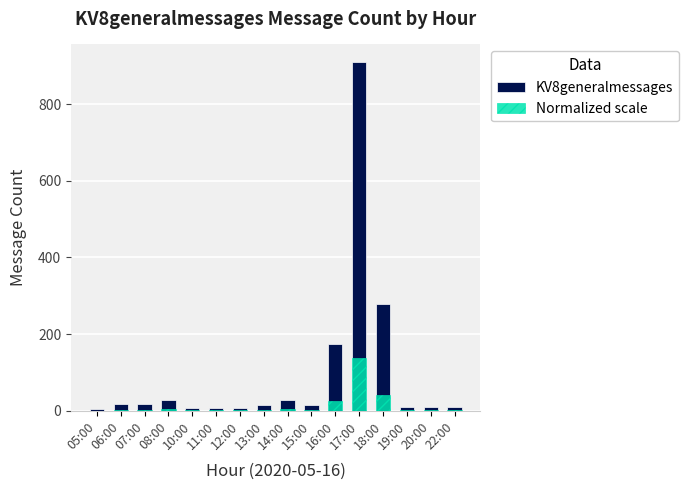

What is the label of the 4th bar from the right?

18:00